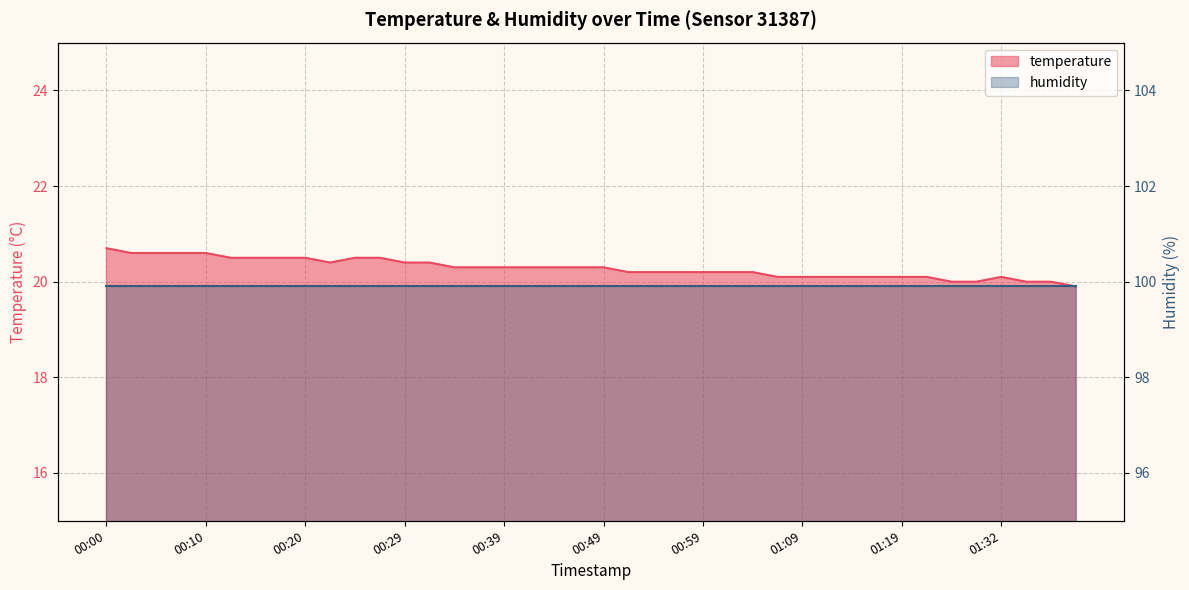

What is the change in value from 00:49 to 01:19?

-0.2